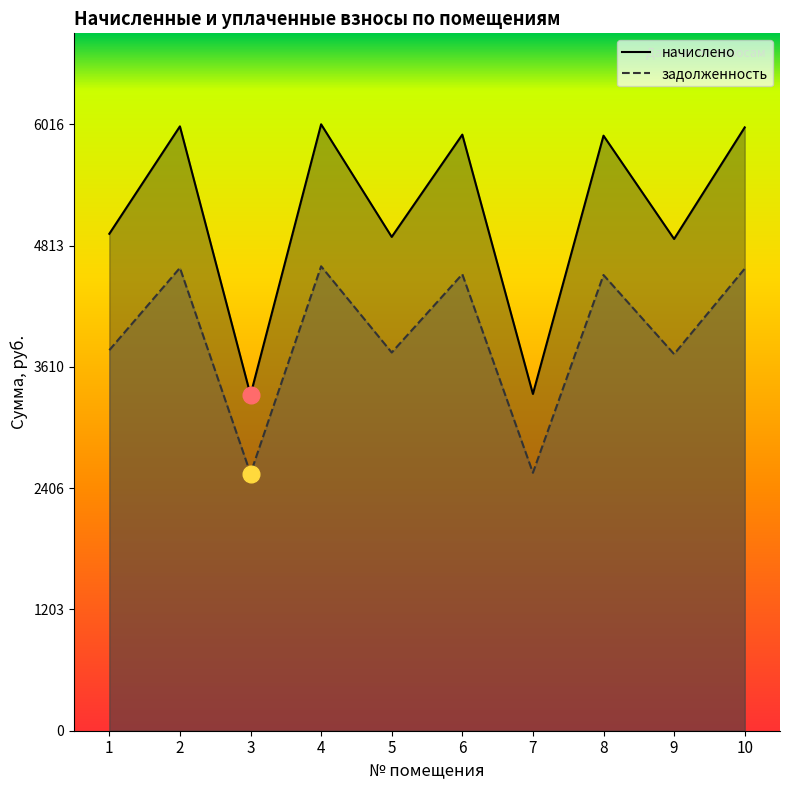

What is the difference between the начислено values at 3 and 7?

7.8